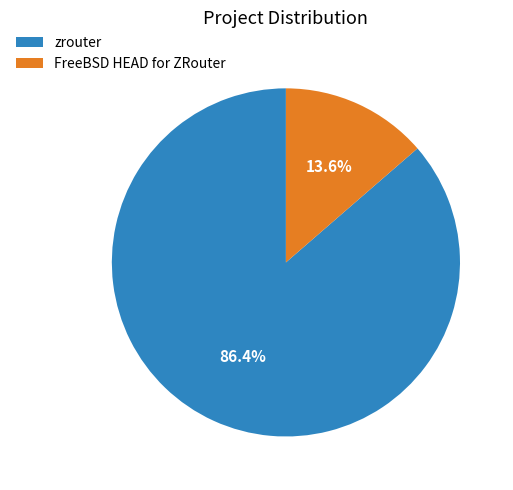

What percentage is the FreeBSD HEAD for ZRouter slice, to the nearest percent?

14%